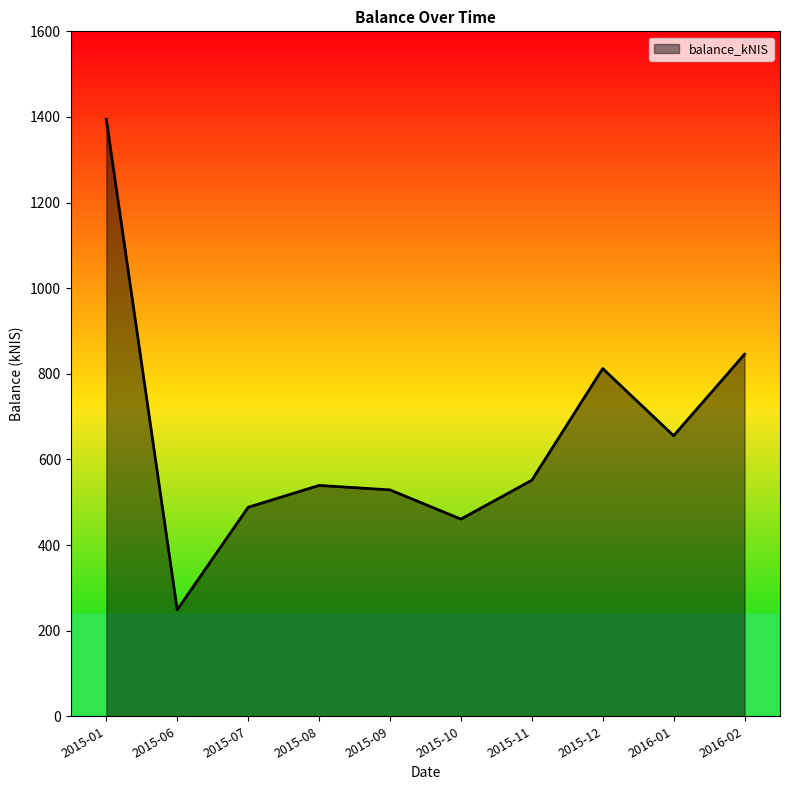

What is the sum of all values?

6524.7